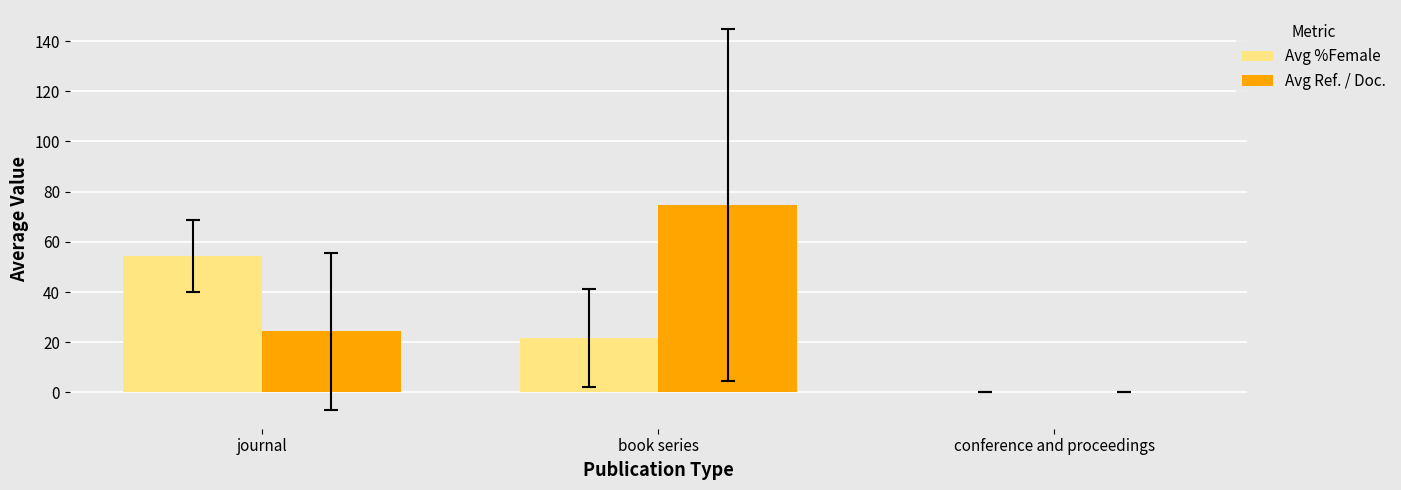

Reading right to left, what are all the values shown in this chart?

Avg %Female: conference and proceedings=0.0	book series=21.7	journal=54.2
Avg Ref. / Doc.: conference and proceedings=0.0	book series=74.7	journal=24.3